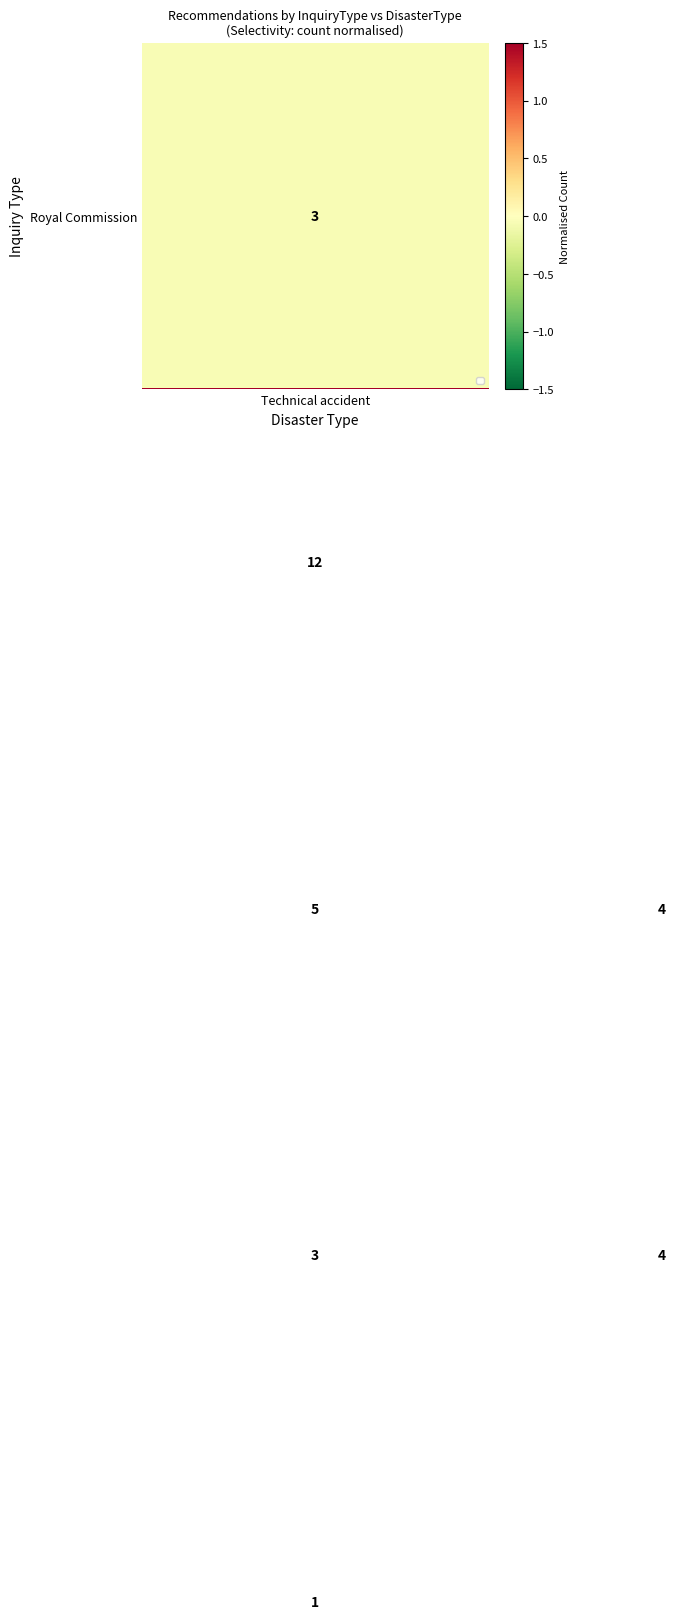

Count the number of data series in this chart.

5